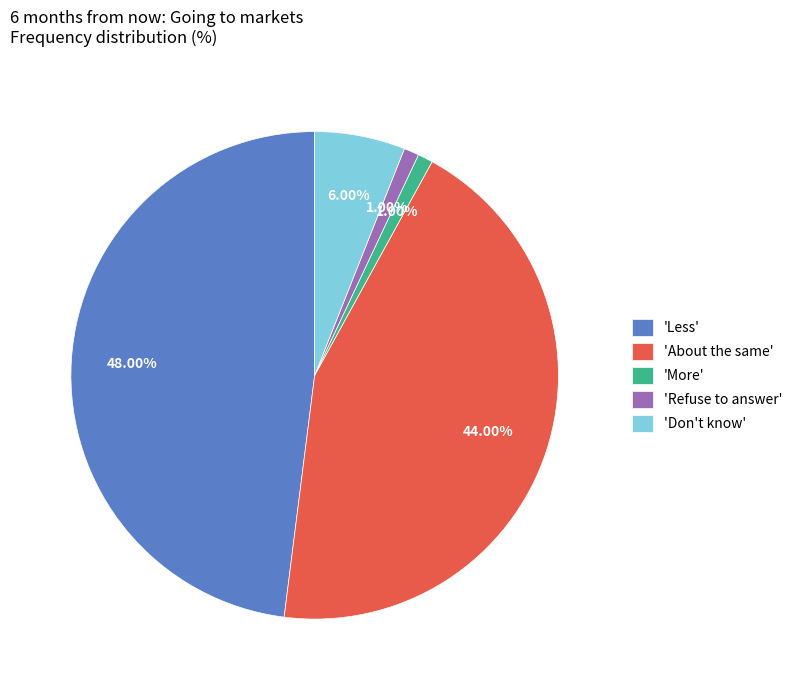

Which has a higher value, 'Less' or 'More'?

'Less'